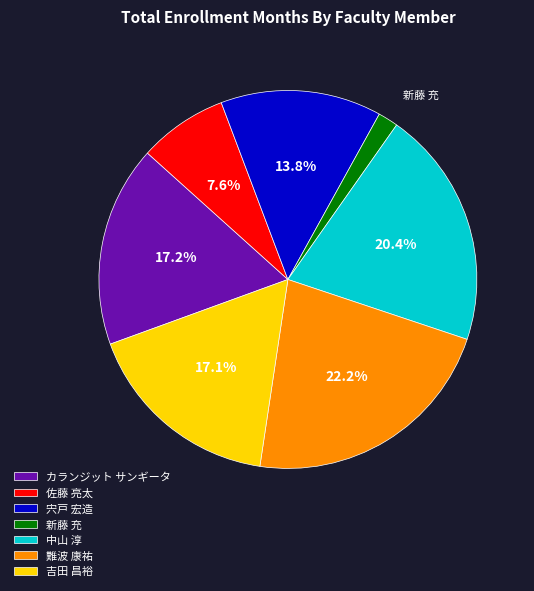

To the nearest percent, what is the difference between the カランジット サンギータ and 難波 康祐 slice percentages?

5%